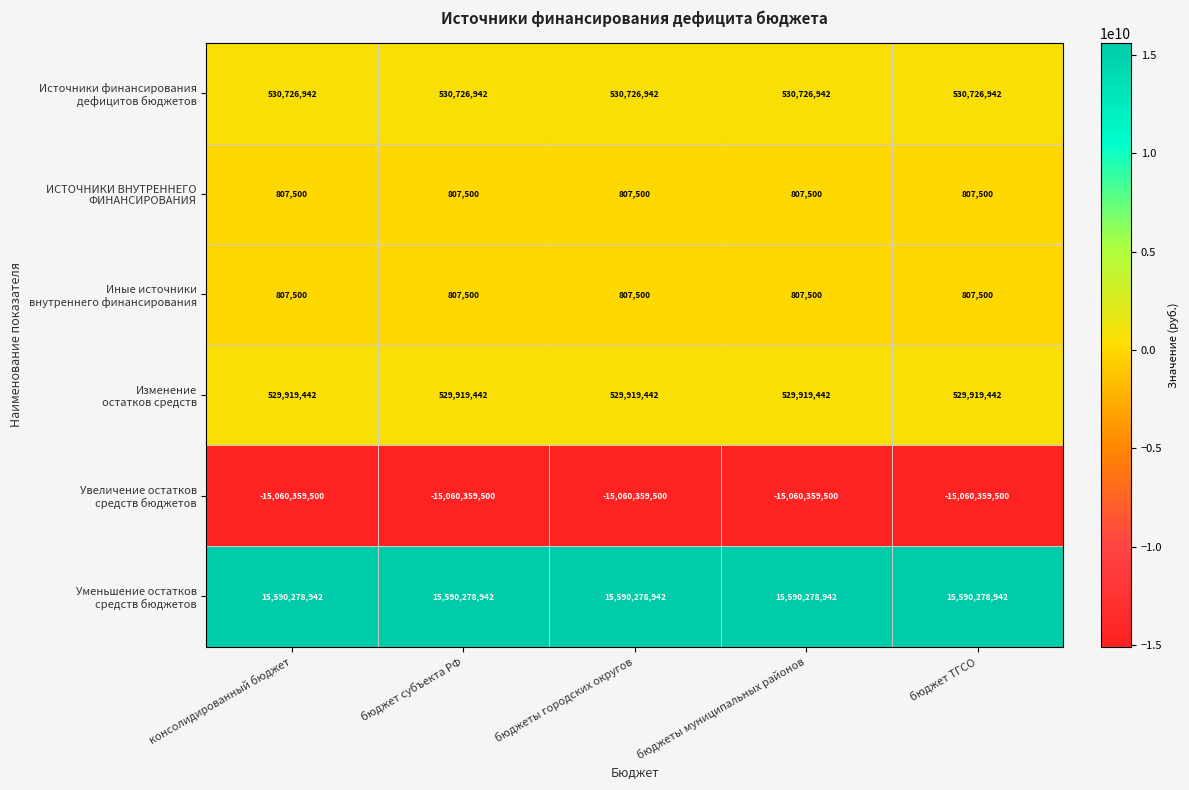

What is the minimum value shown in the chart?

-15060359500